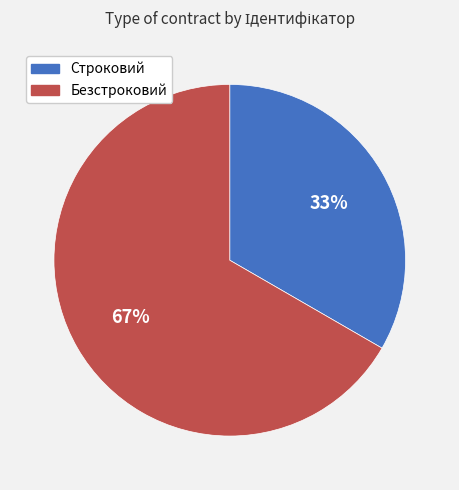

Count the number of slices in the pie.

2